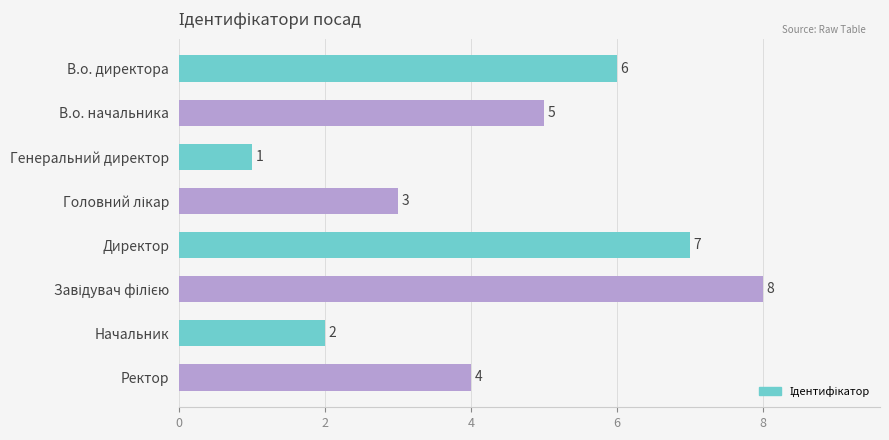

Is it true that the value at В.о. директора is 6?

True